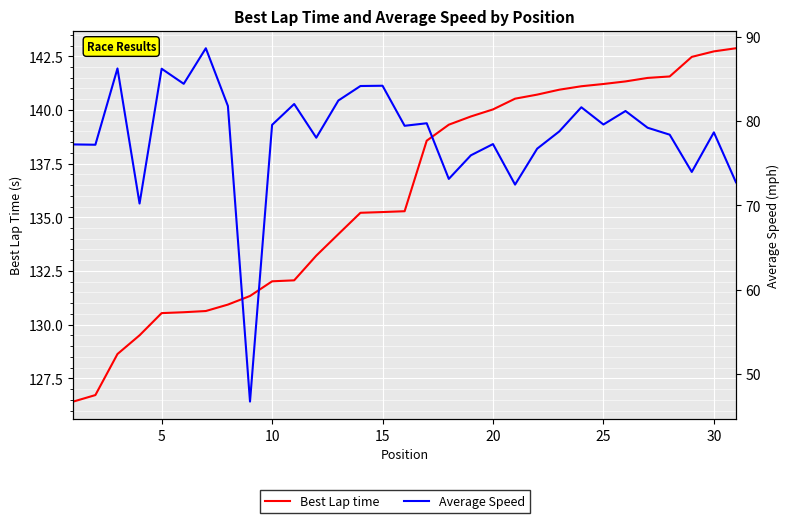

Reading left to right, list all the values displayed in this chart.

Best Lap time: 126.4	126.7	128.6	129.5	130.5	130.6	130.6	130.9	131.3	132.0	132.1	133.2	134.2	135.2	135.2	135.3	138.6	139.3	139.7	140.0	140.5	140.7	140.9	141.1	141.2	141.3	141.5	141.6	142.5	142.7	142.9
Average Speed: 77.2	77.2	86.3	70.2	86.2	84.4	88.7	81.8	46.7	79.6	82.0	78.0	82.4	84.2	84.2	79.4	79.7	73.1	75.9	77.3	72.5	76.7	78.8	81.6	79.6	81.2	79.2	78.4	74.0	78.7	72.7